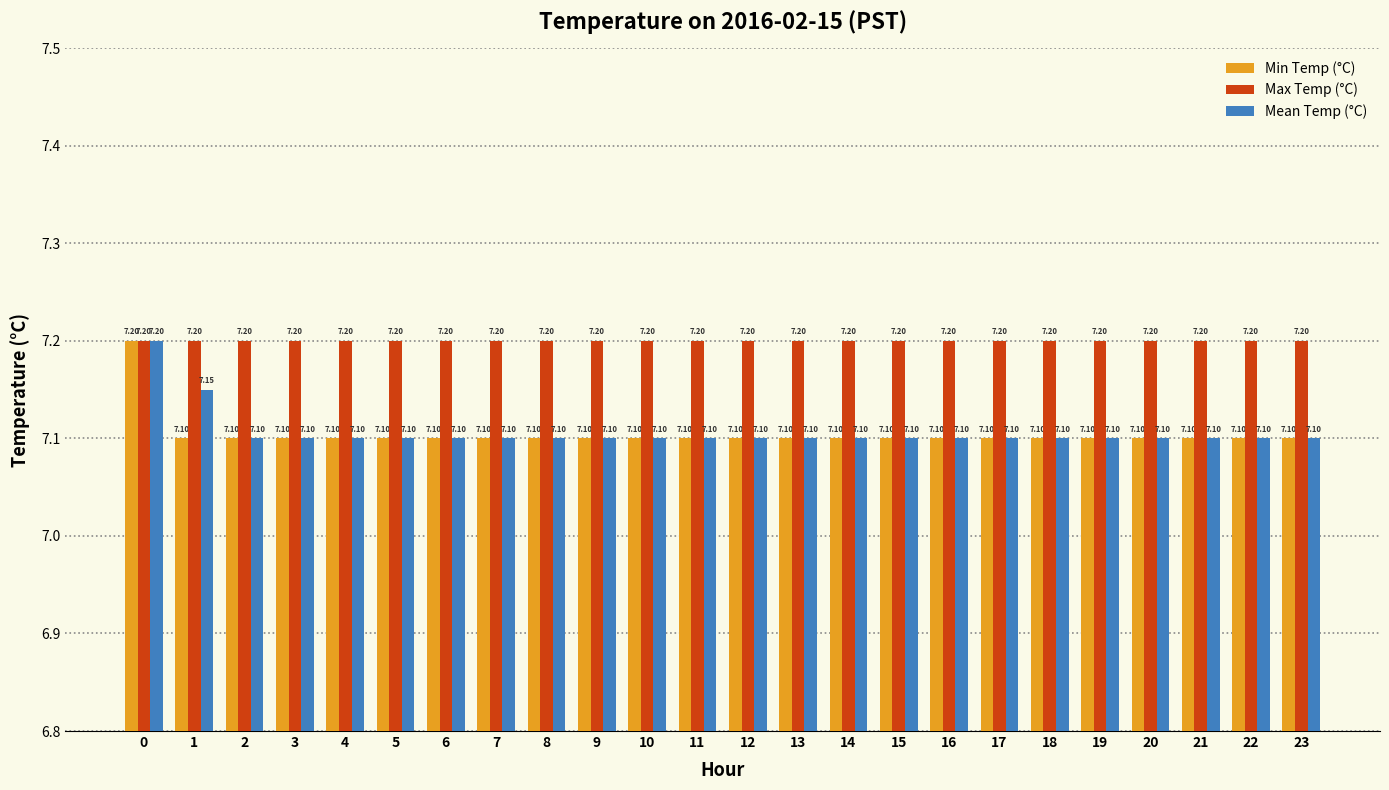

True or false: Mean Temp (°C) has a value of 2.0 at 5.

False